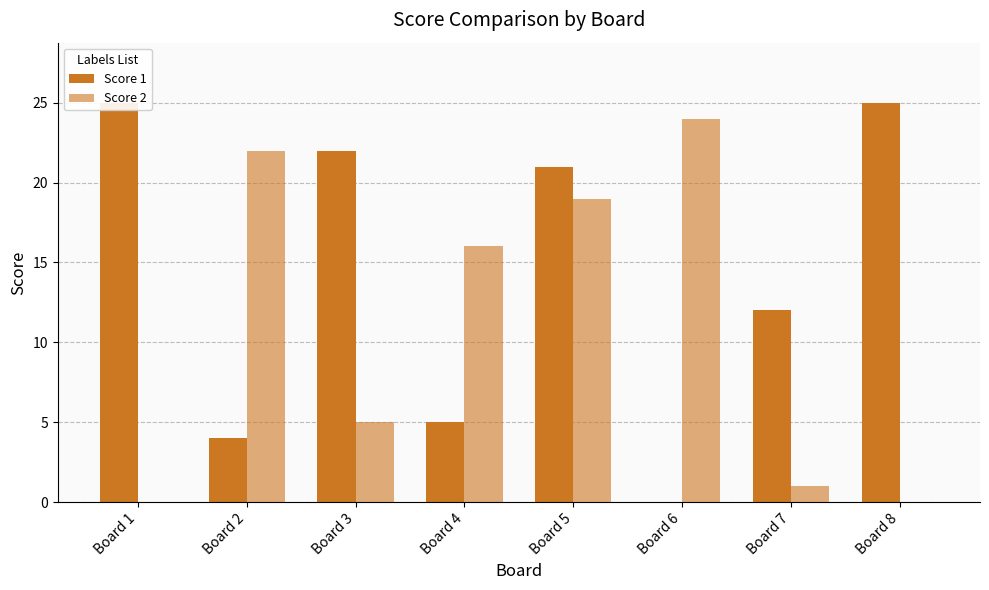

Rank the categories by Score 2 value from lowest to highest.

Board 1, Board 8, Board 7, Board 3, Board 4, Board 5, Board 2, Board 6